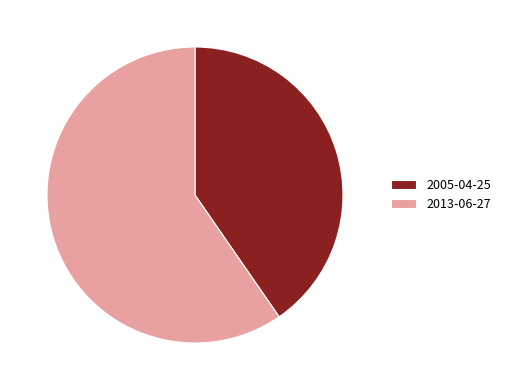

Which category has the biggest portion of the pie?

2013-06-27